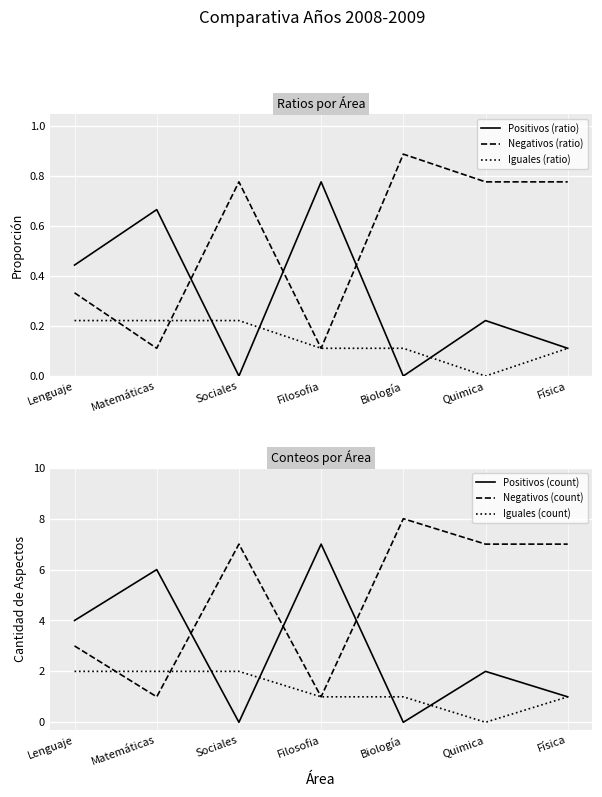

How many series are shown in this chart?

6